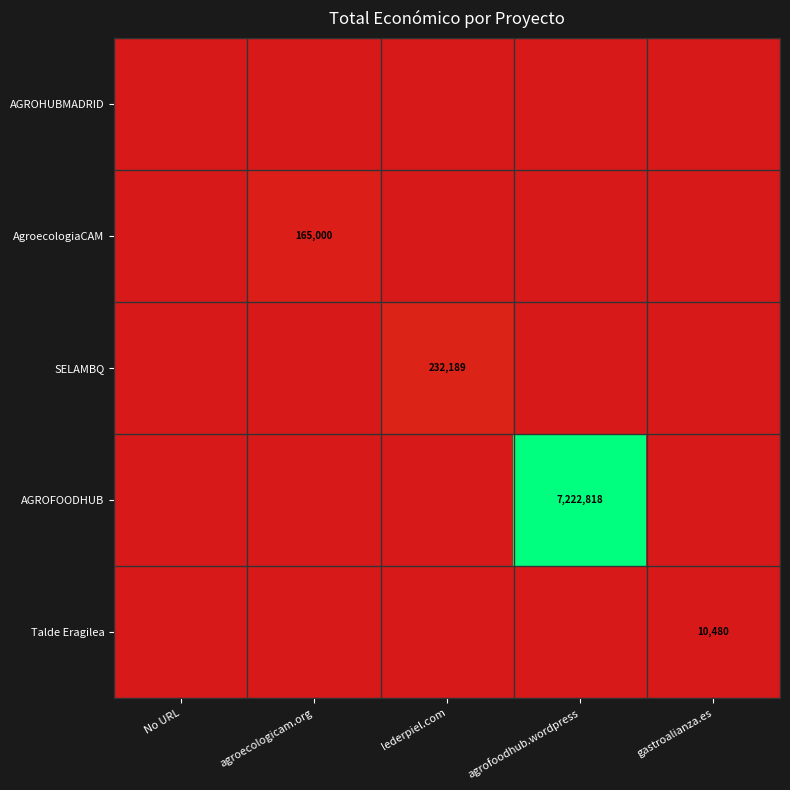

Is it true that Talde Eragilea equals 16170 at gastroalianza.es?

False